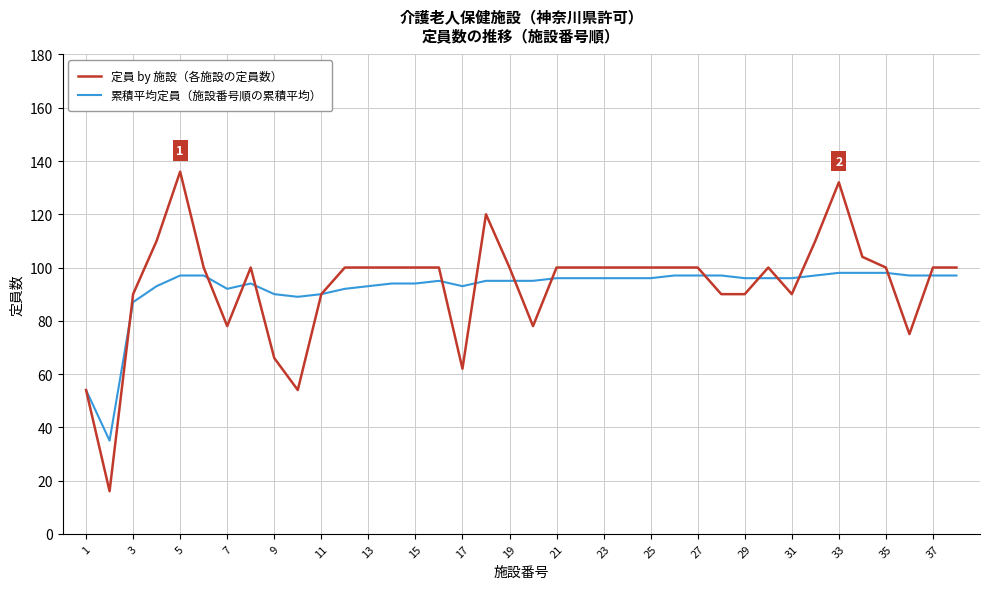

Rank the series by their maximum value, from lowest to highest.

累積平均定員（施設番号順の累積平均）, 定員 by 施設（各施設の定員数）